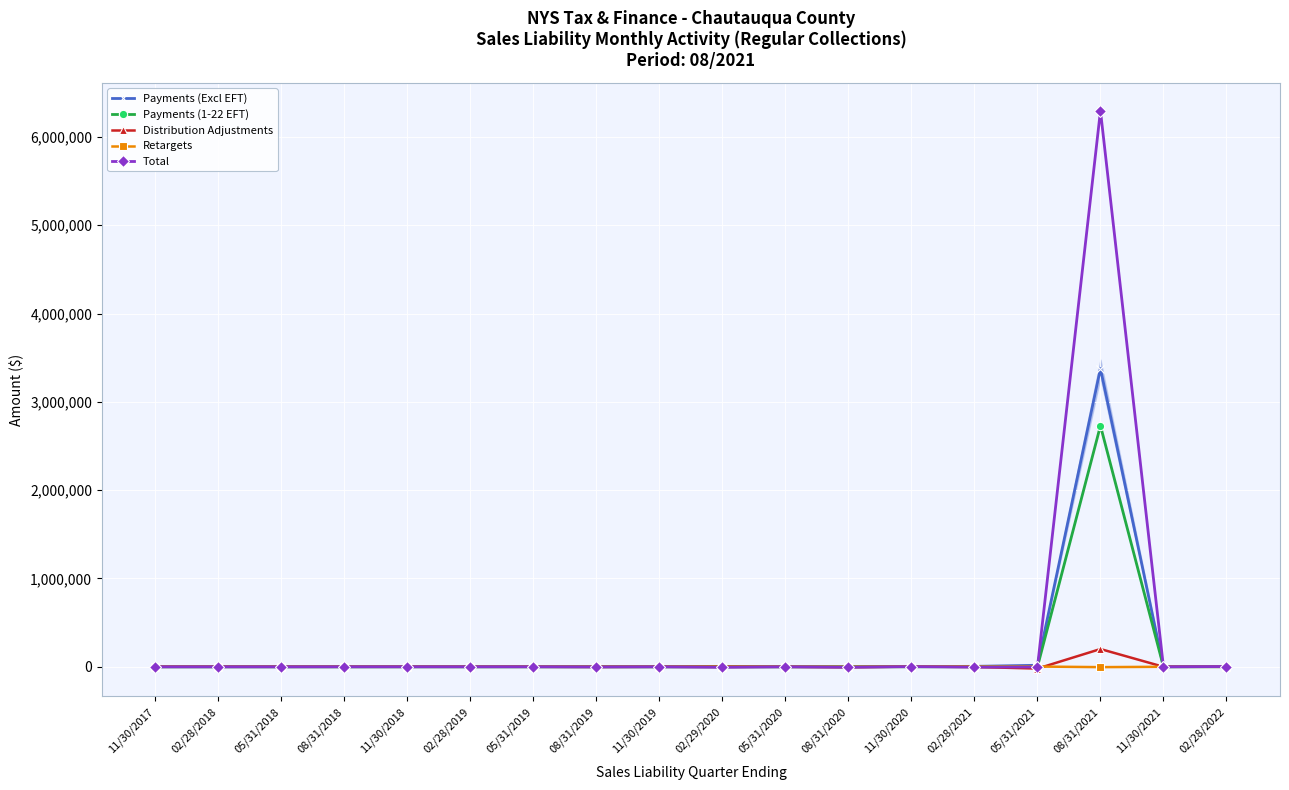

What is the label of the 6th point from the right?

11/30/2020